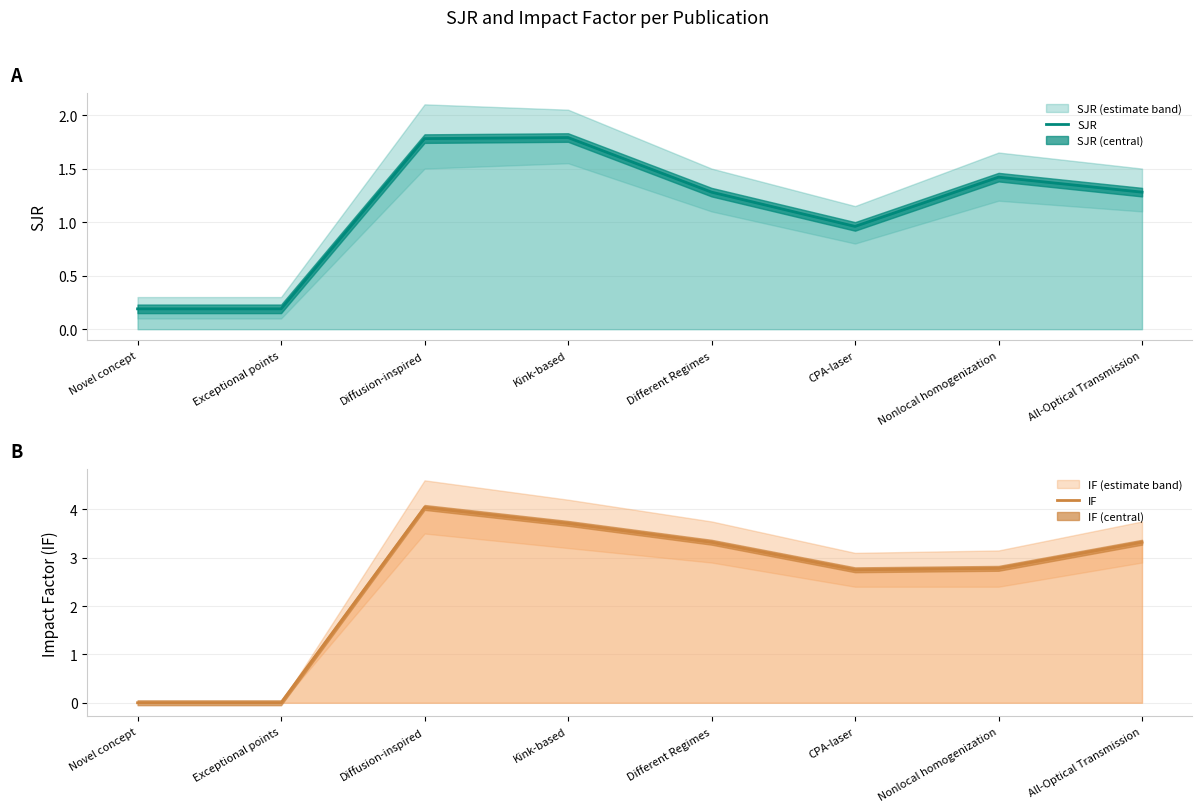

Is the value of SJR at CPA-laser greater than the value of IF at All-Optical Transmission?

No